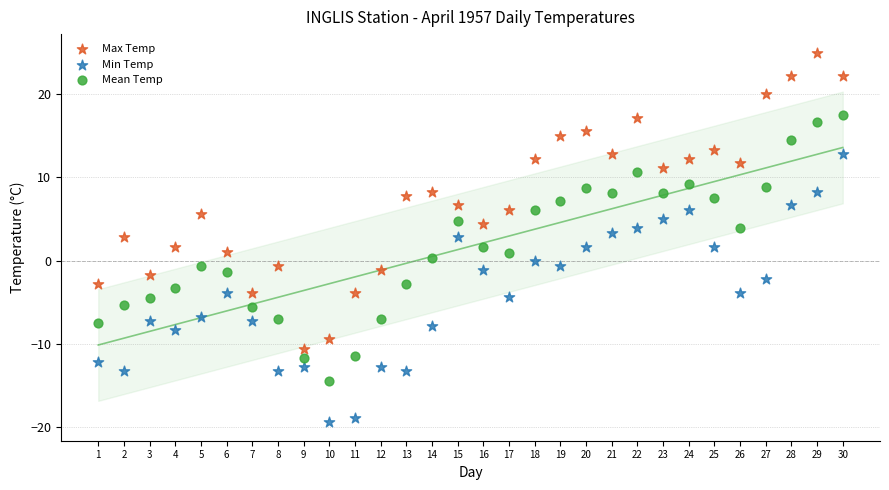

Which series has the widest spread of Y values?

Max Temp